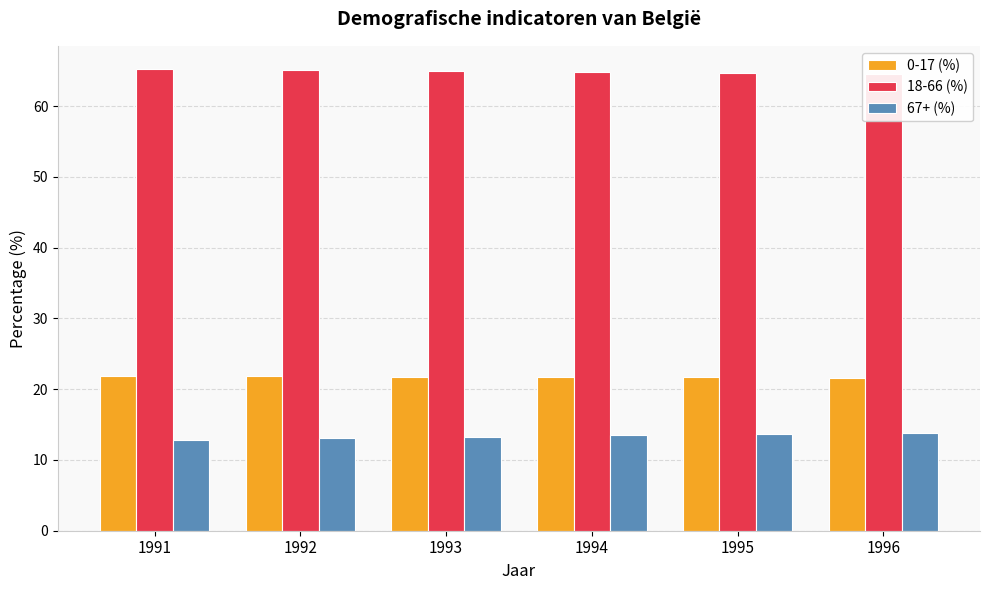

What is the greatest value displayed?

65.3